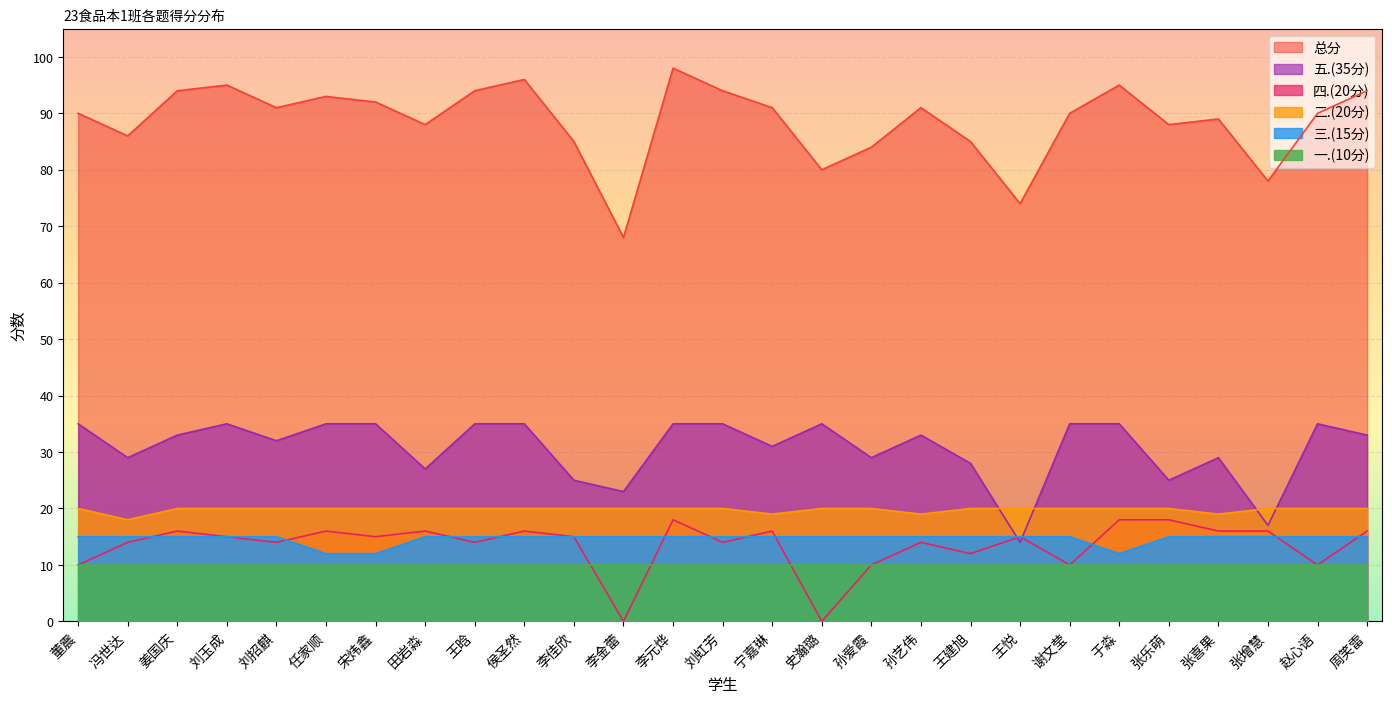

Where is 五.(35分) nearest to the value 24?

李佳欣